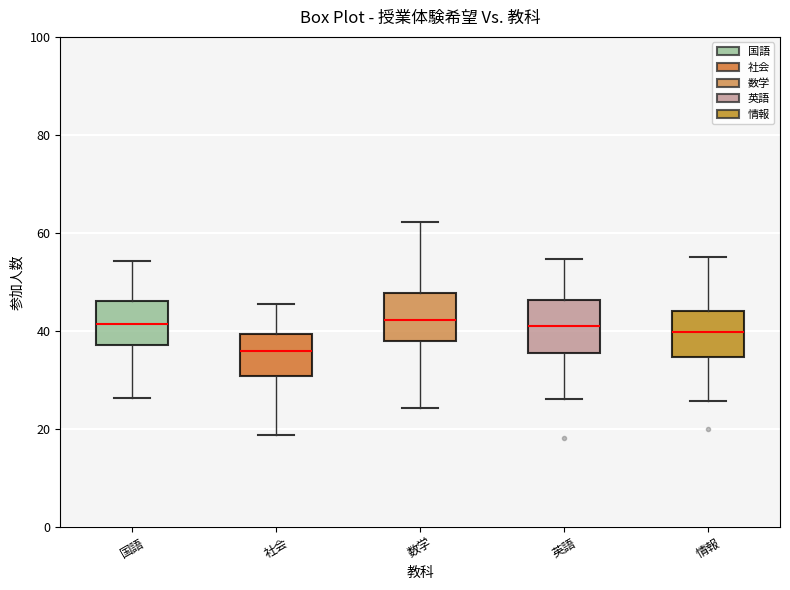

Which box's median line is the lowest?

社会